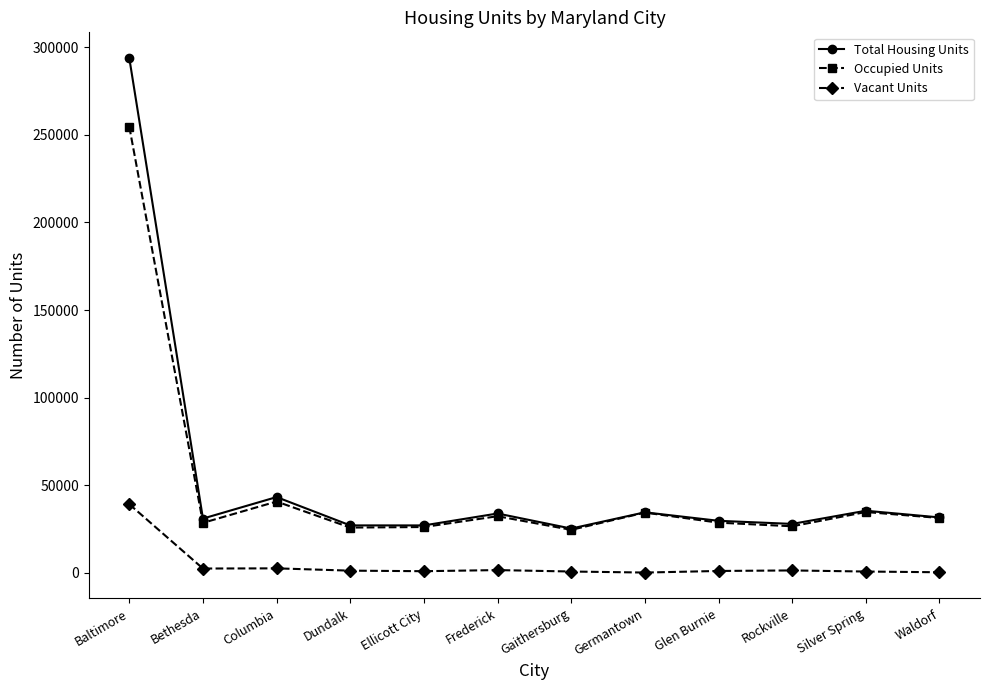

Which series has the largest total across all categories?

Total Housing Units